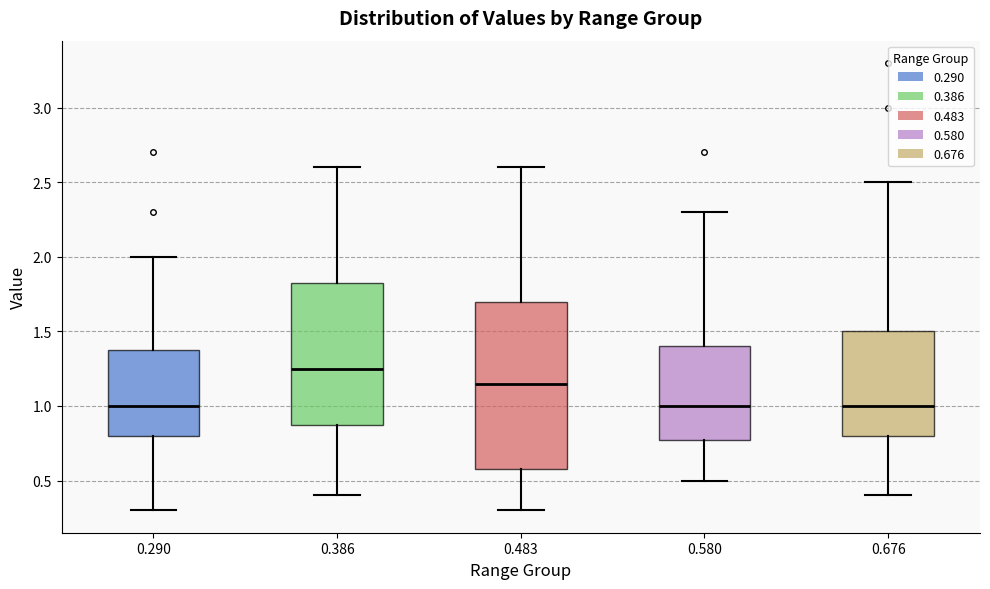

Which box is the tallest, from its lower edge to its upper edge?

0.483